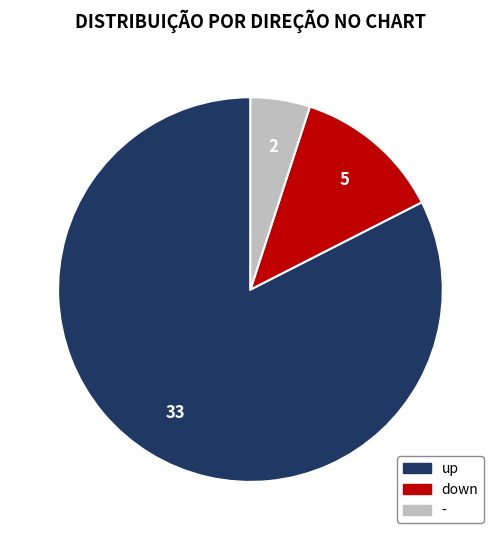

Is the sum of down and - greater than half?

No